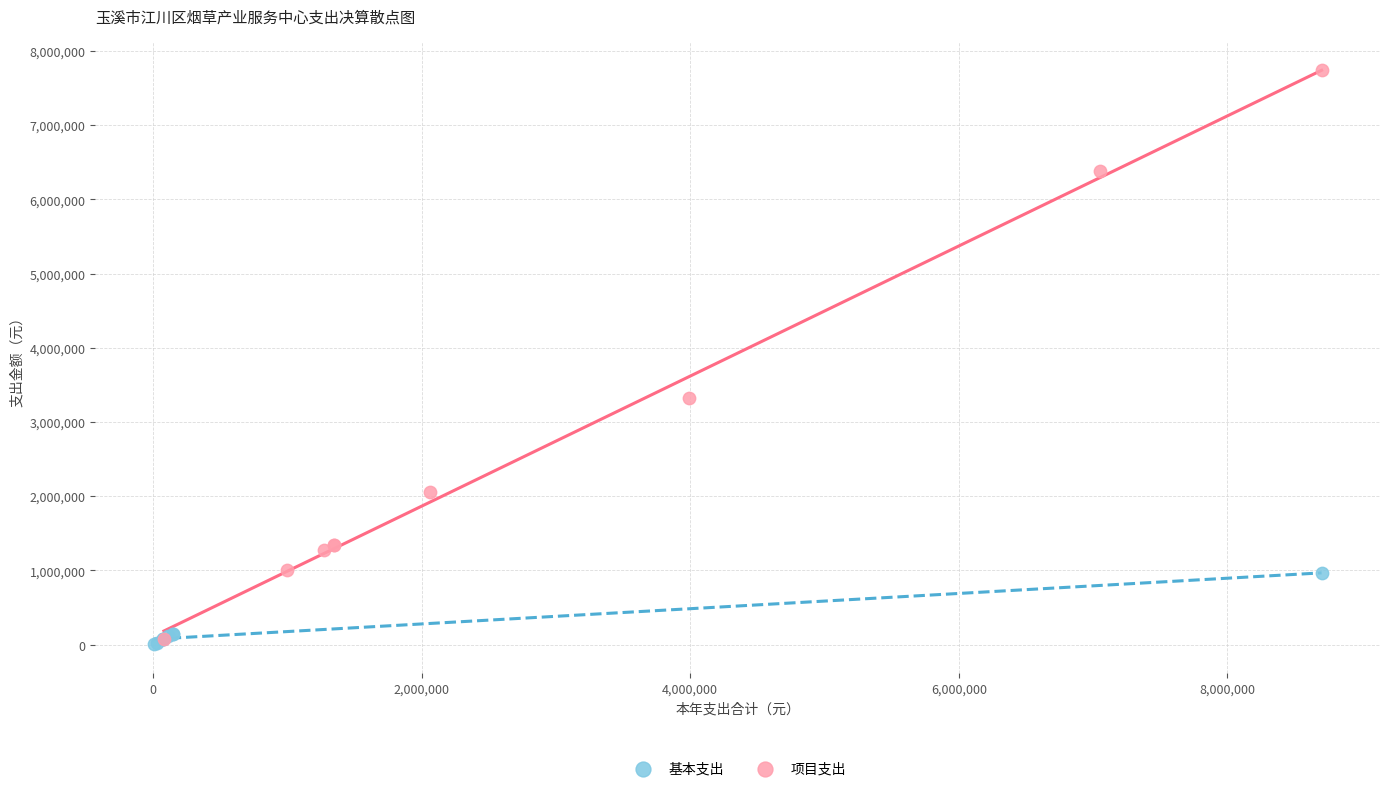

Which series has the widest spread of Y values?

项目支出